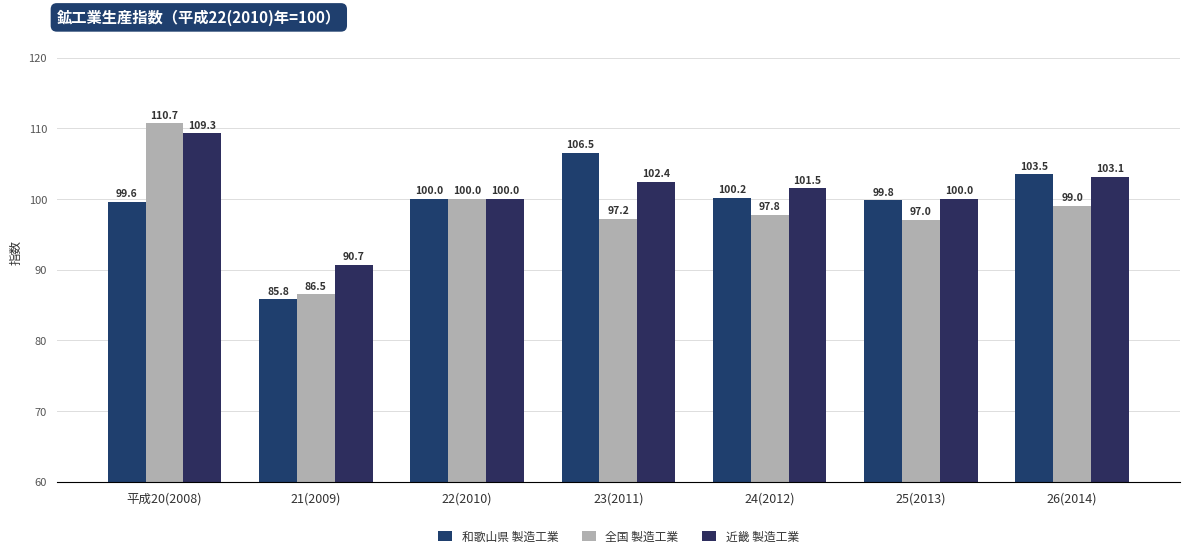

What is the difference between the maximum and minimum values in the 近畿 製造工業 series?

18.6